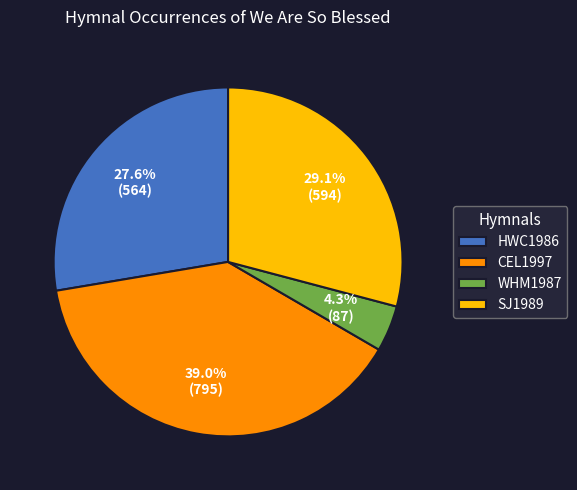

To the nearest percent, what portion does CEL1997 represent?

39%